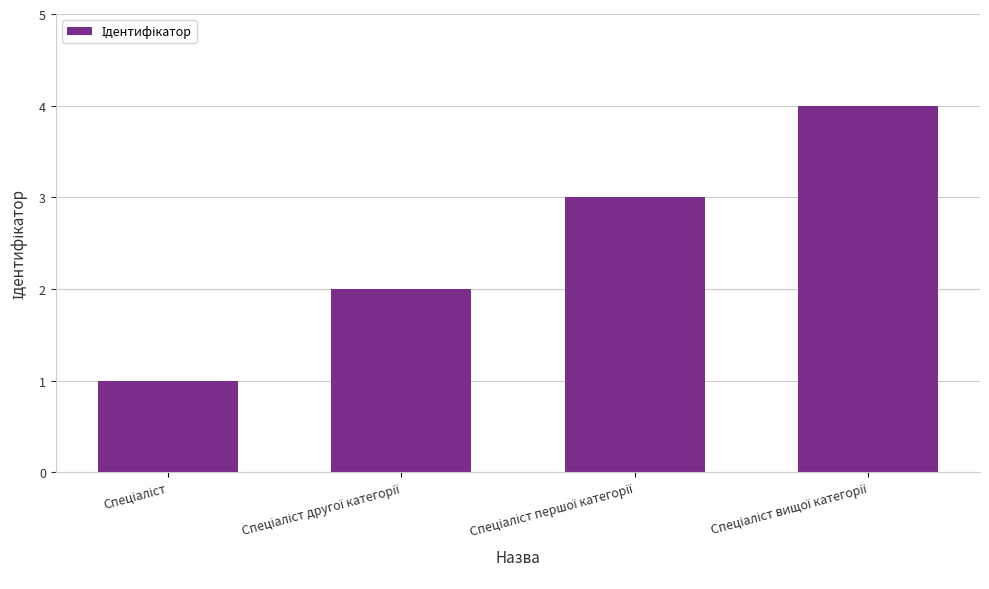

What is the sum of all values?

10